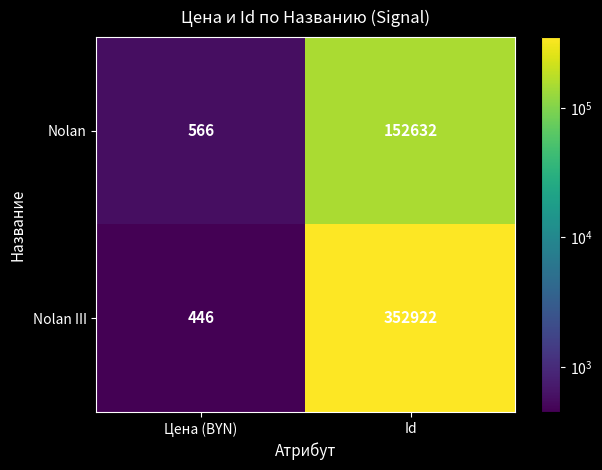

At Цена (BYN), list the series in order from smallest to largest.

Nolan III, Nolan